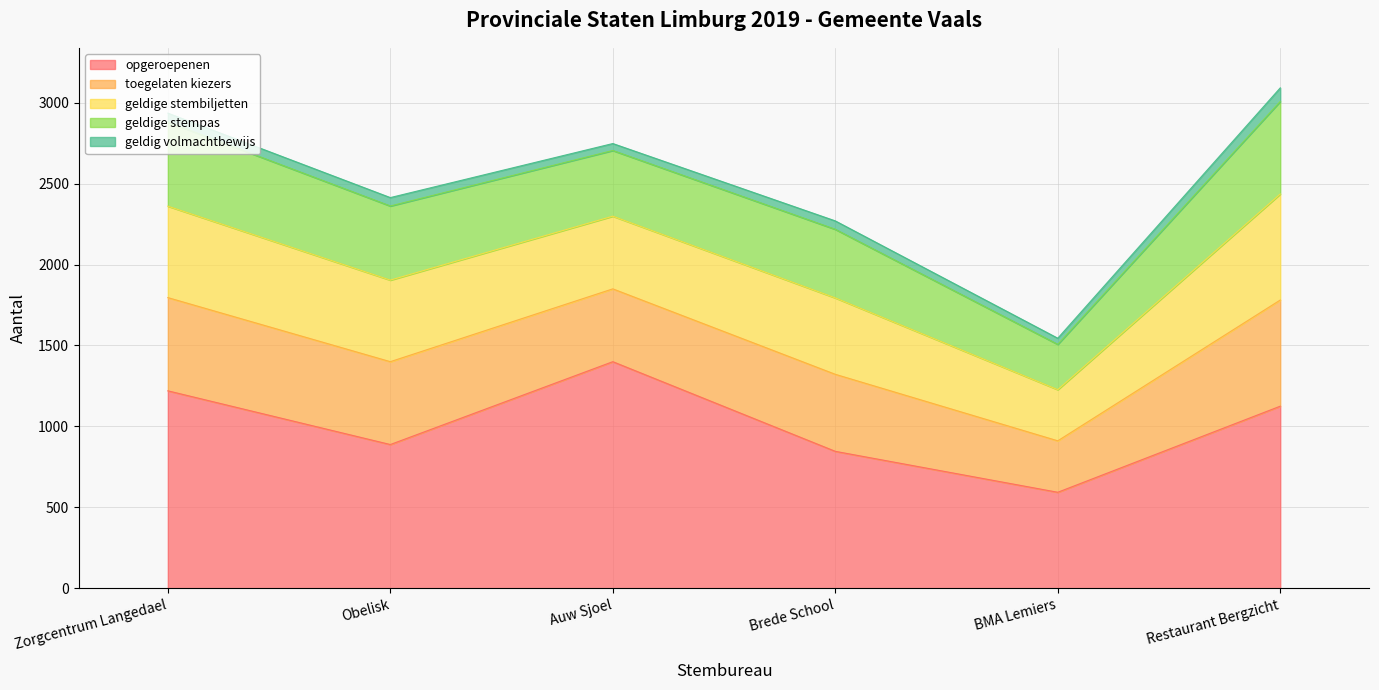

What is the sum of all toegelaten kiezers values?

2988